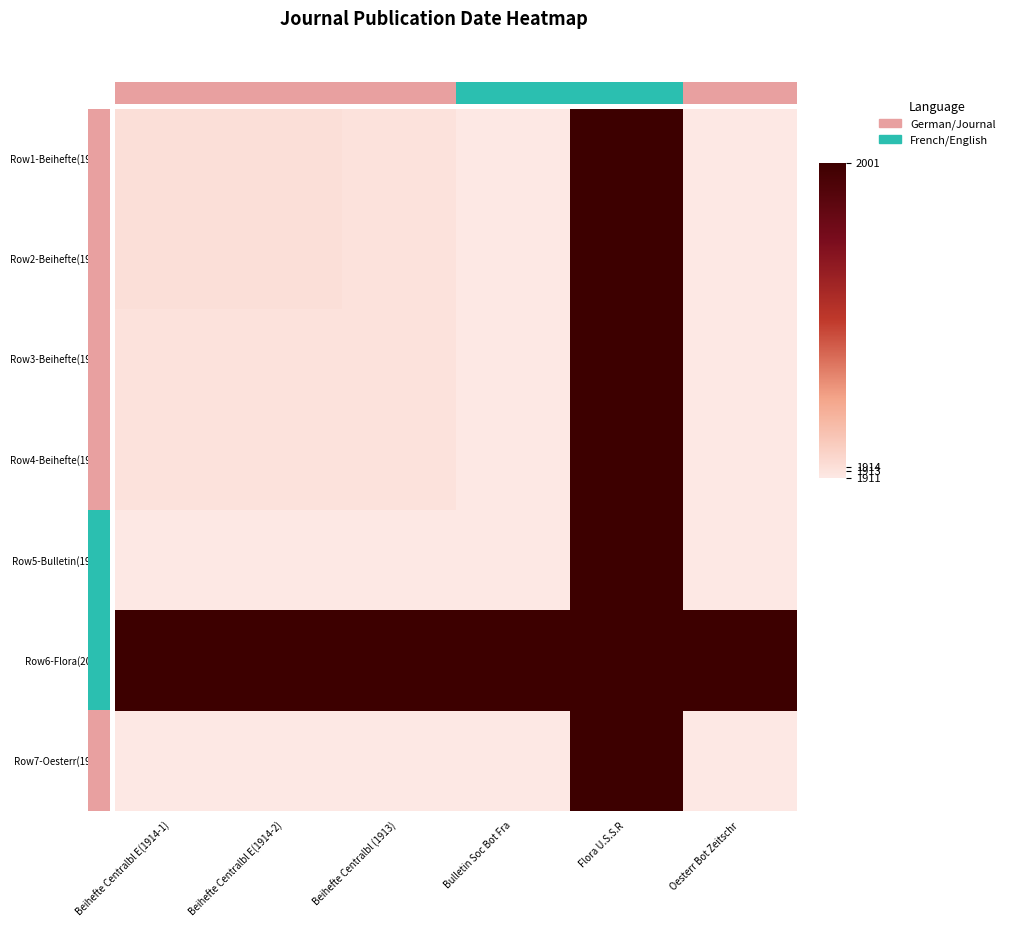

What is the spread (max minus min) of values at Oesterr Bot Zeitschr?

1.0